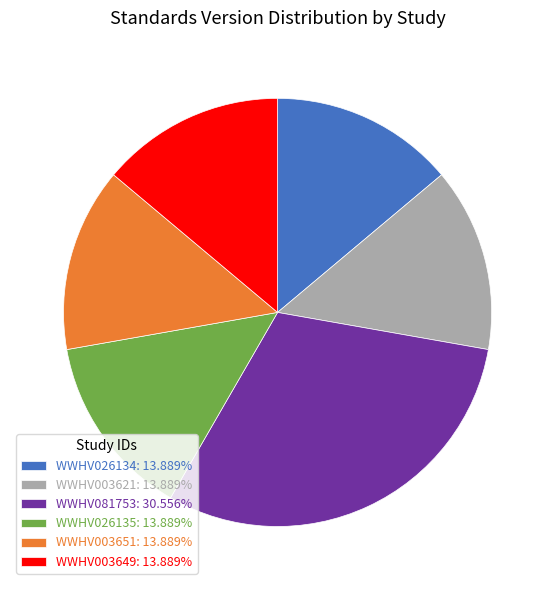

Count the number of slices in the pie.

6